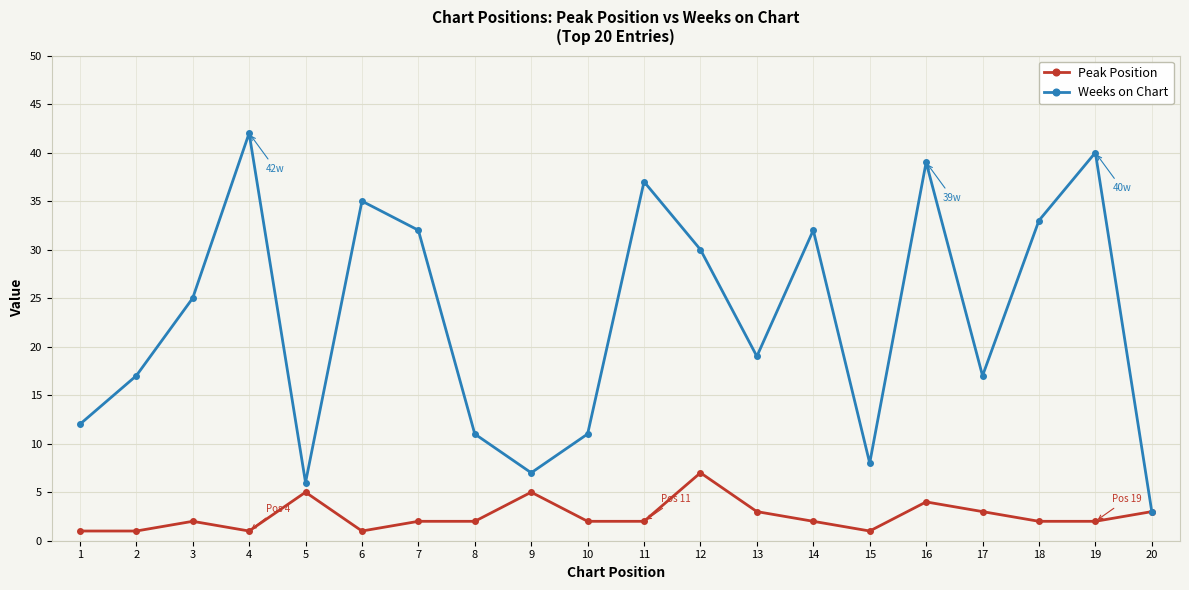

Which series has the largest total across all categories?

Weeks on Chart